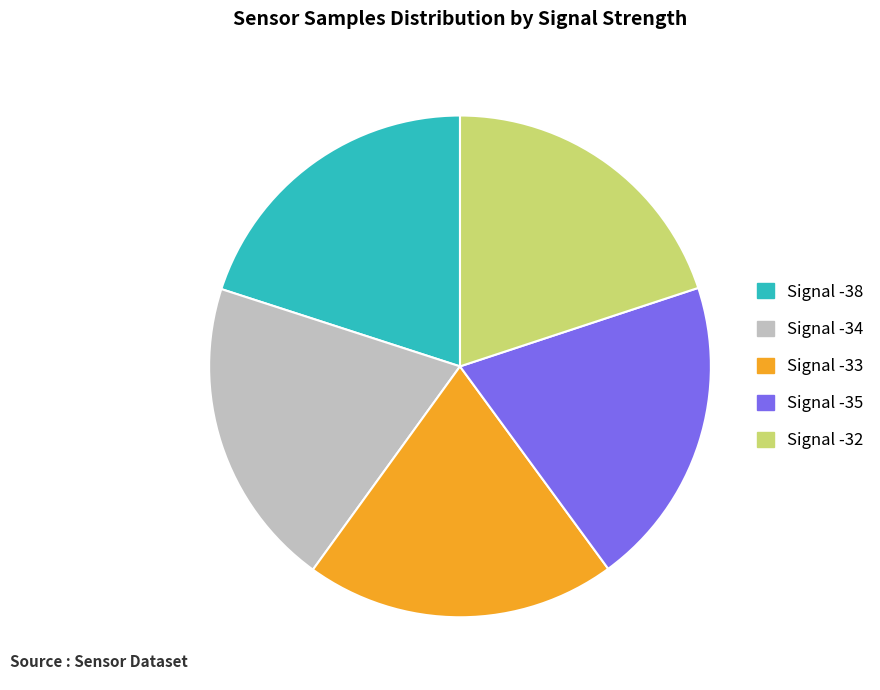

Is there any slice that represents more than half of the pie?

No